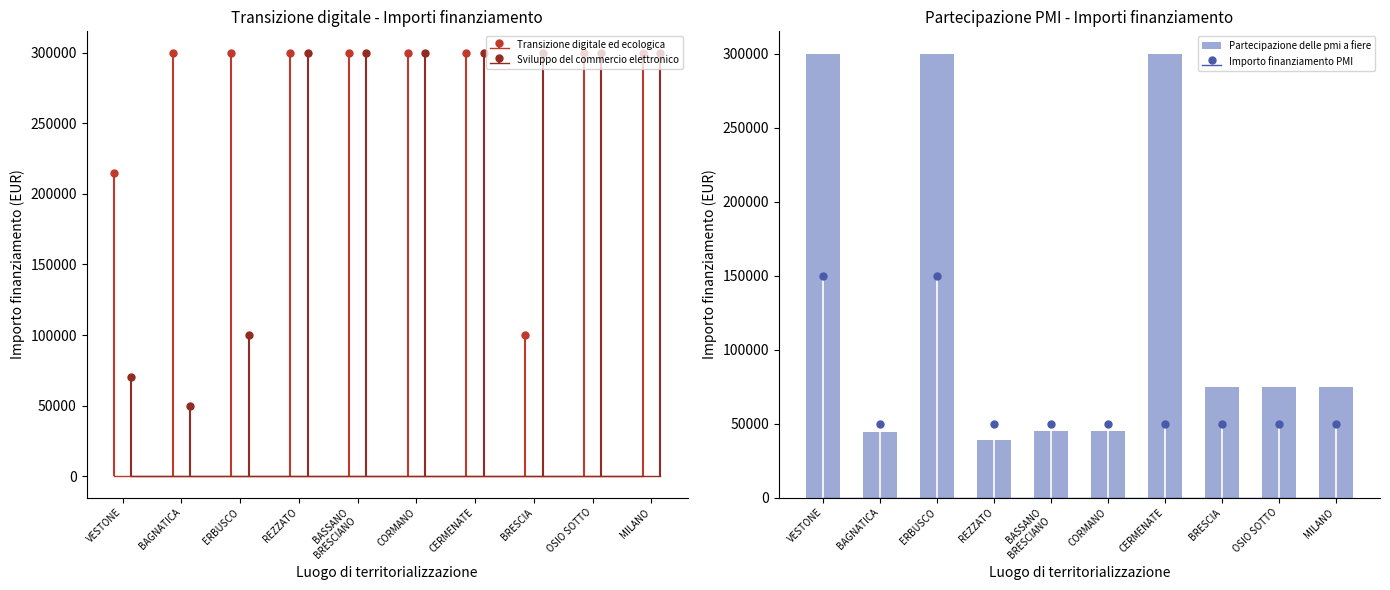

What is the label of the 4th bar from the right?

CERMENATE